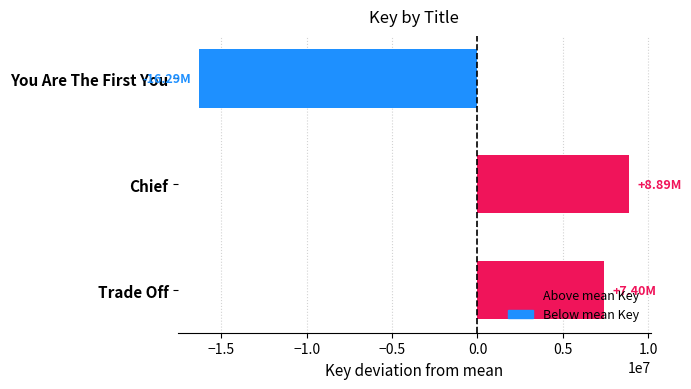

What is the change in value from Chief to You Are The First You?

-25177478.0